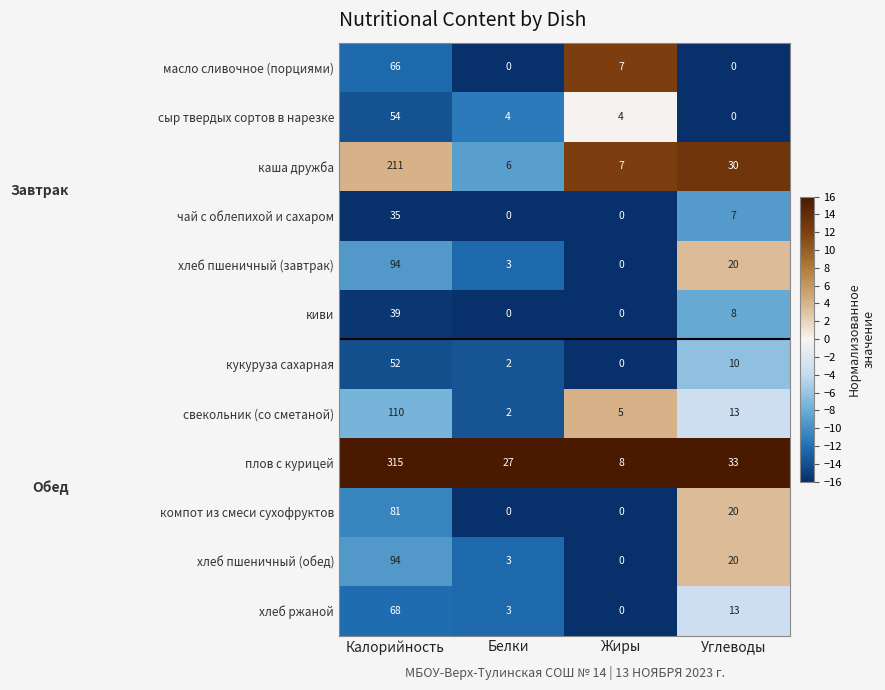

At which category is the sum across all series the highest?

Калорийность